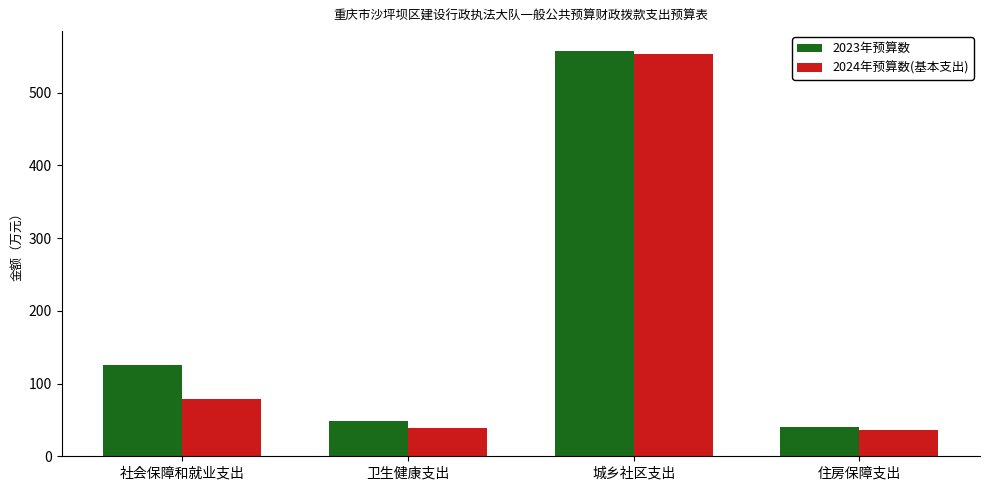

Which series has the widest spread of values?

2024年预算数(基本支出)